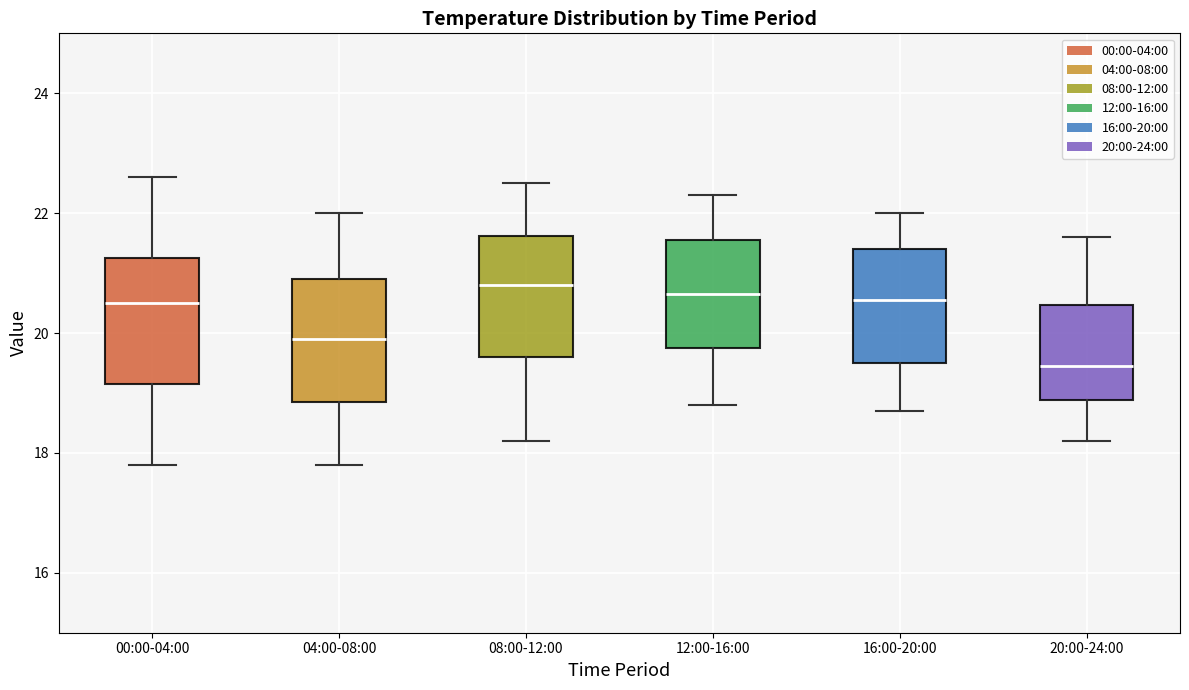

Reading left to right, transcribe this box plot: for each box, give where its median line is, the range the box spans, and where its two whiskers end, as read against the y-axis. The values are not printed on the chart, so give them approximately, as read against the axis.

00:00-04:00: median 20.6, box 19.2 to 21.2, whiskers 17.8 to 22.6
04:00-08:00: median 20.0, box 18.8 to 21.0, whiskers 17.8 to 22.0
08:00-12:00: median 20.8, box 19.6 to 21.6, whiskers 18.2 to 22.6
12:00-16:00: median 20.6, box 19.8 to 21.6, whiskers 18.8 to 22.4
16:00-20:00: median 20.6, box 19.6 to 21.4, whiskers 18.8 to 22.0
20:00-24:00: median 19.4, box 18.8 to 20.4, whiskers 18.2 to 21.6